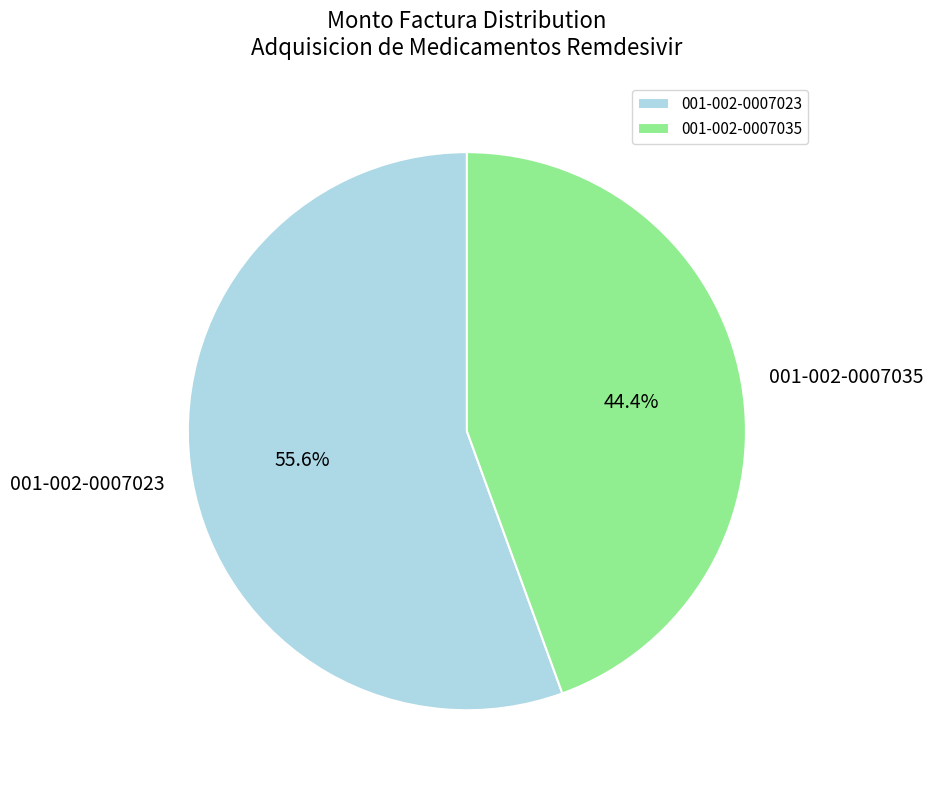

Count the number of slices in the pie.

2